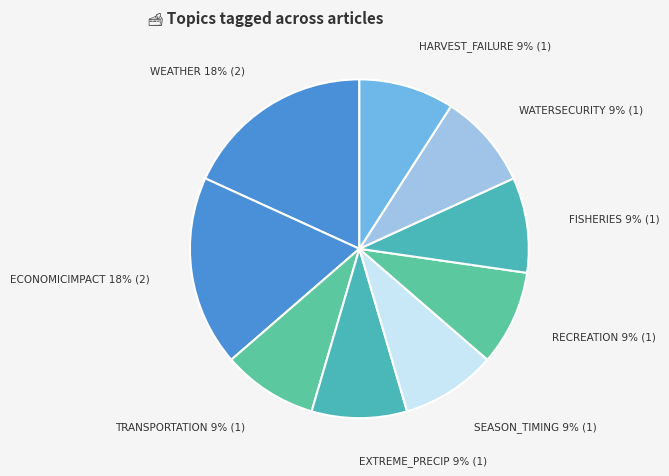

True or false: RECREATION accounts for 9% of the total.

True